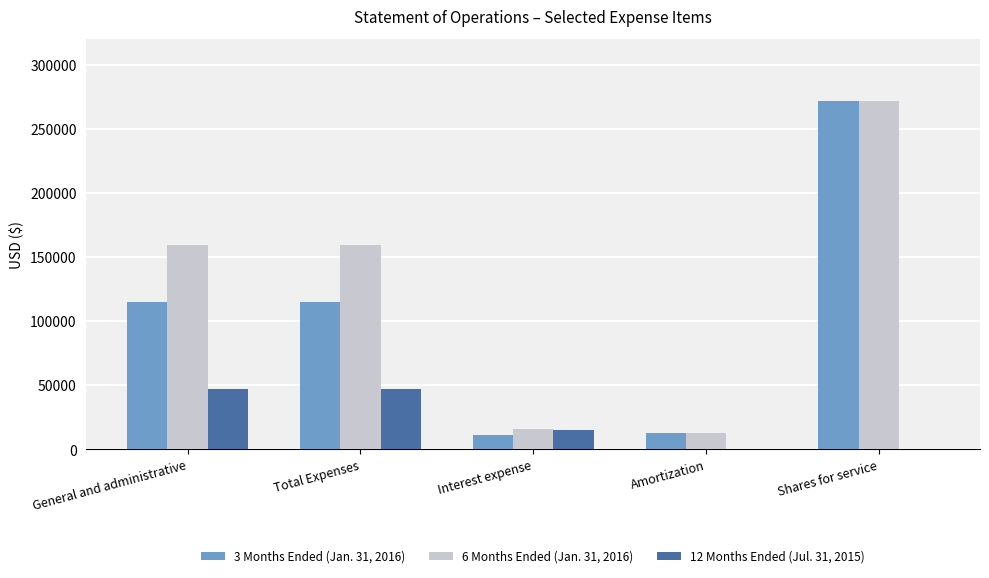

What is the difference between the 6 Months Ended (Jan. 31, 2016) values at Shares for service and Total Expenses?

112477